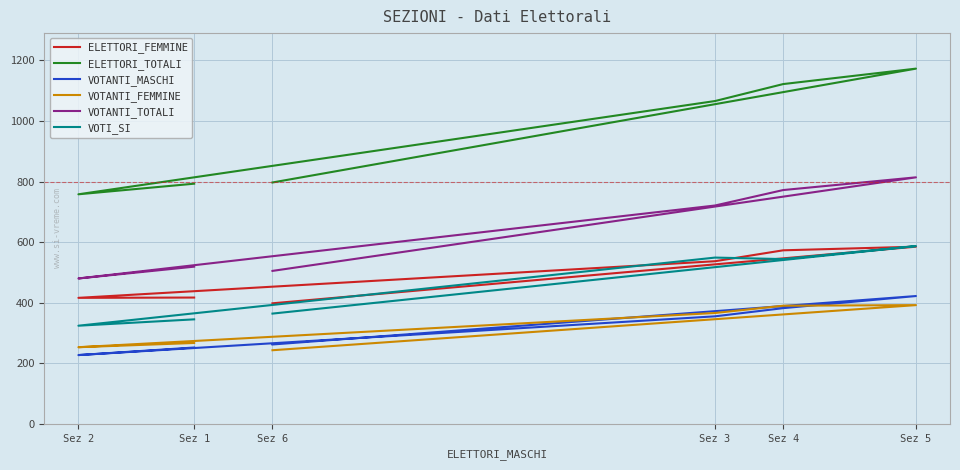

How many data points in VOTANTI_MASCHI are above 355?

2